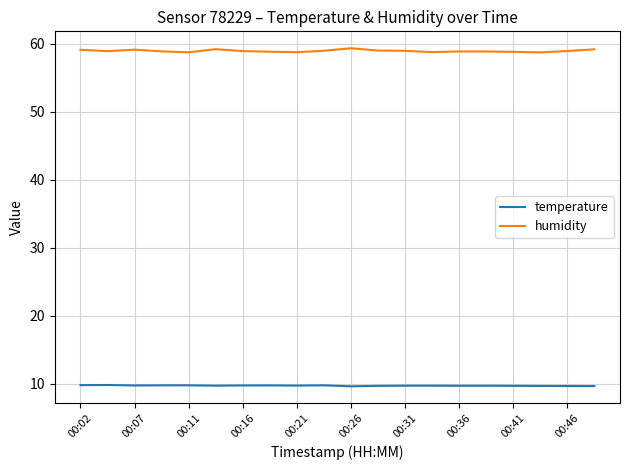

In humidity, how many points are higher than both neighbors (excluding endpoints)?

4